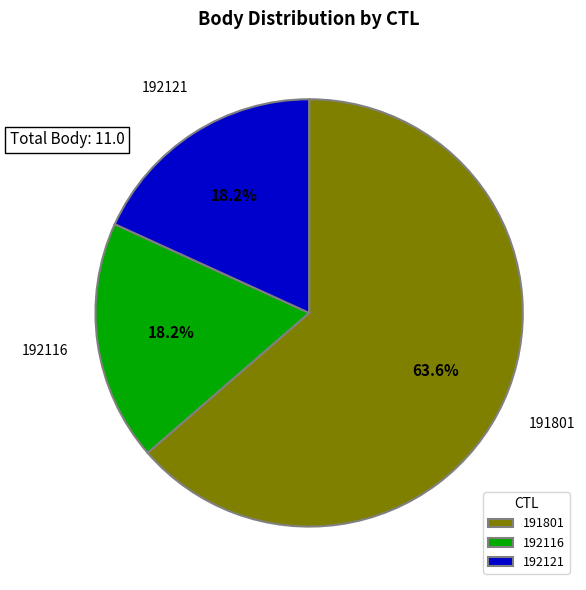

To the nearest percent, what is the average slice percentage?

33%